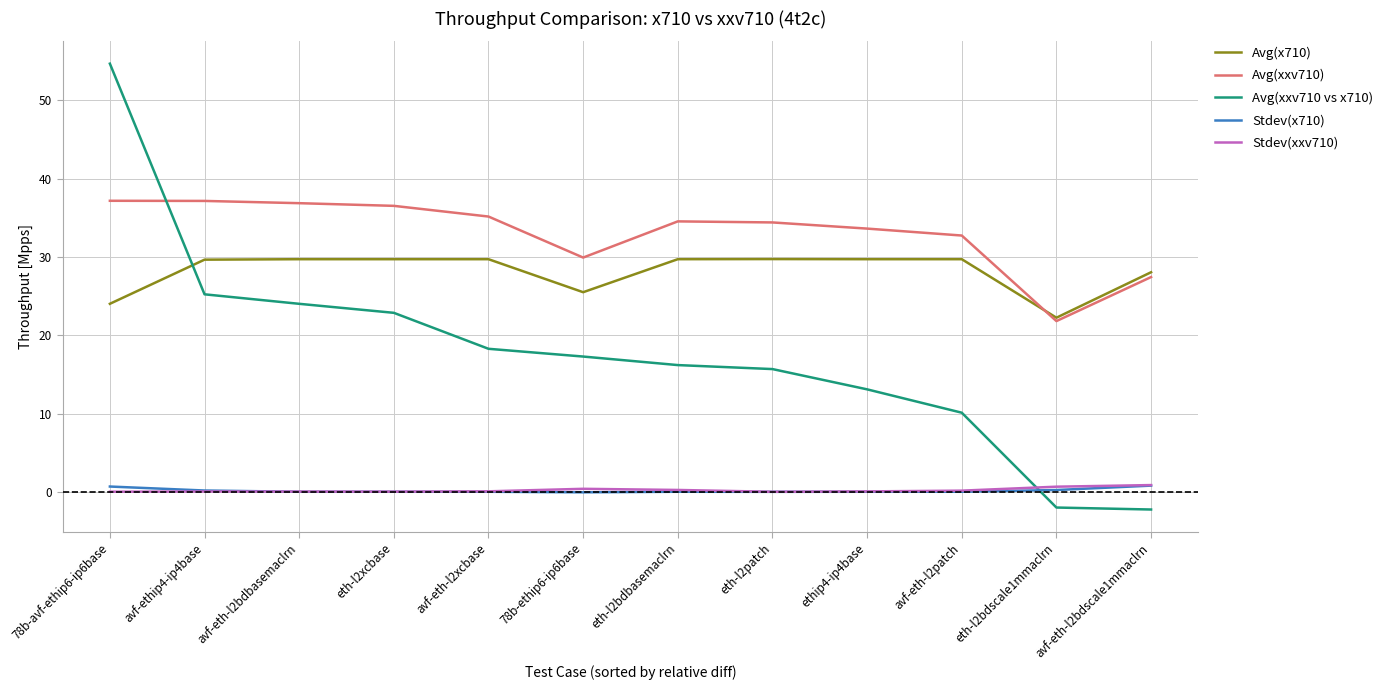

What is the approximate value of Avg(x710) at 78b-avf-ethip6-ip6base?

24.0